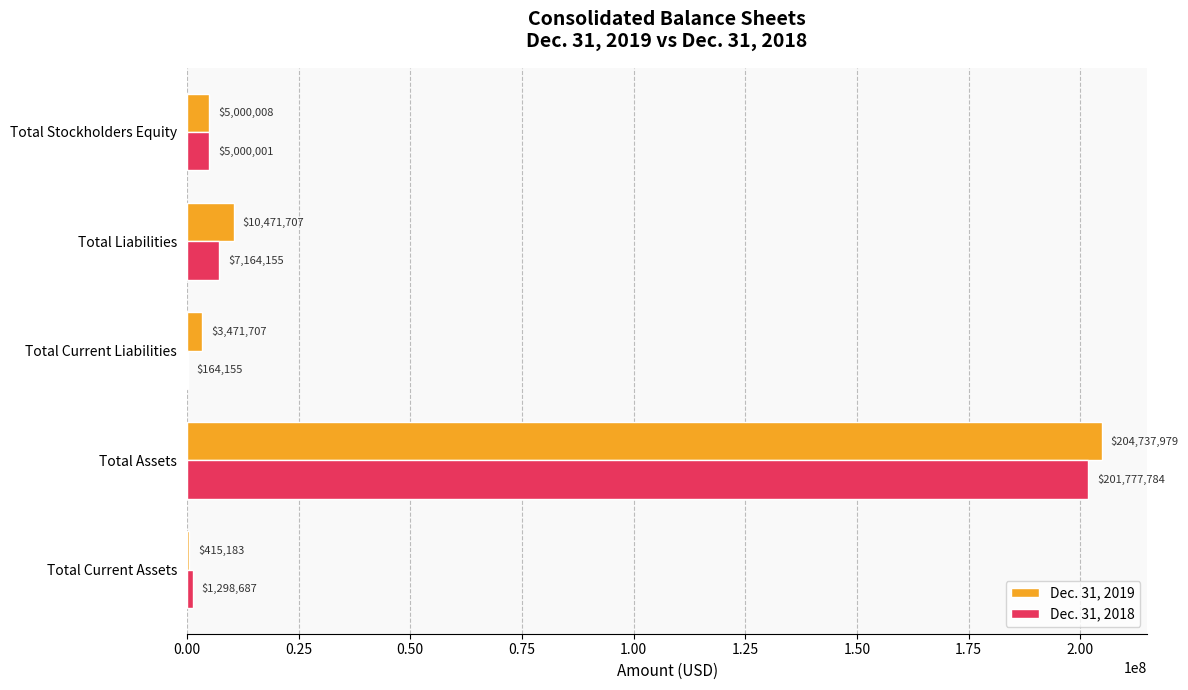

What is the approximate value of Dec. 31, 2018 at Total Assets?

201777784